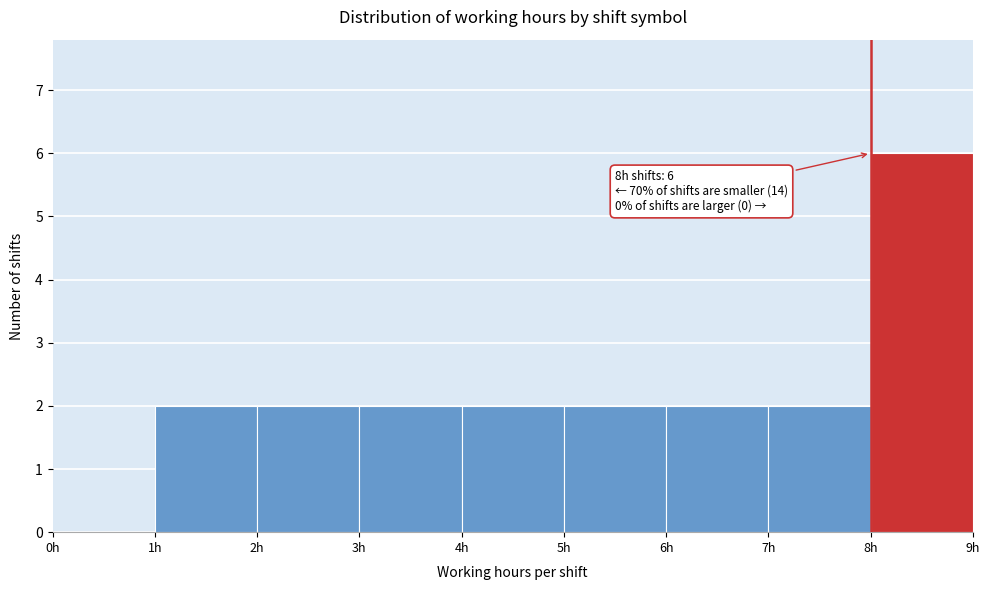

Over which range of the x-axis is the bar tallest?

8 to 9